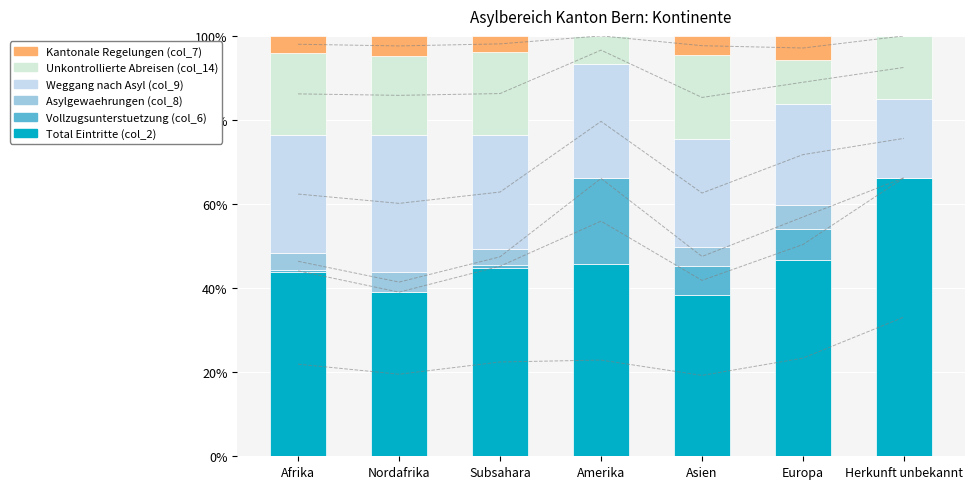

Which series has the largest total across all categories?

Total Eintritte (col_2)